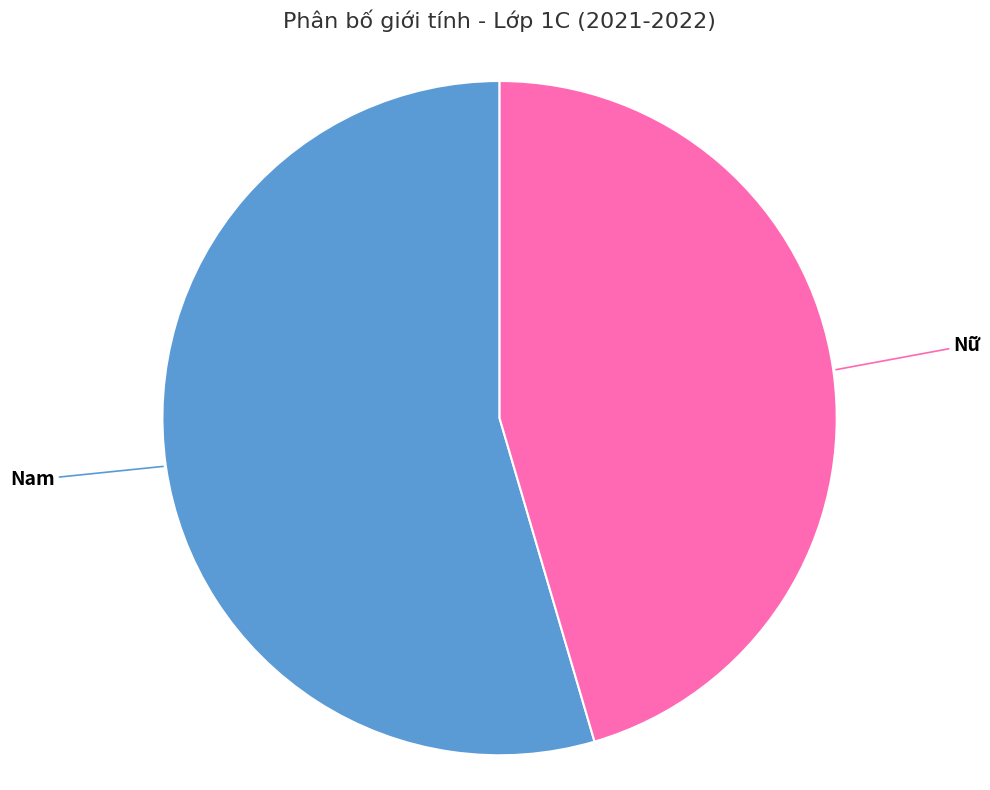

Does any single category account for the majority?

Yes